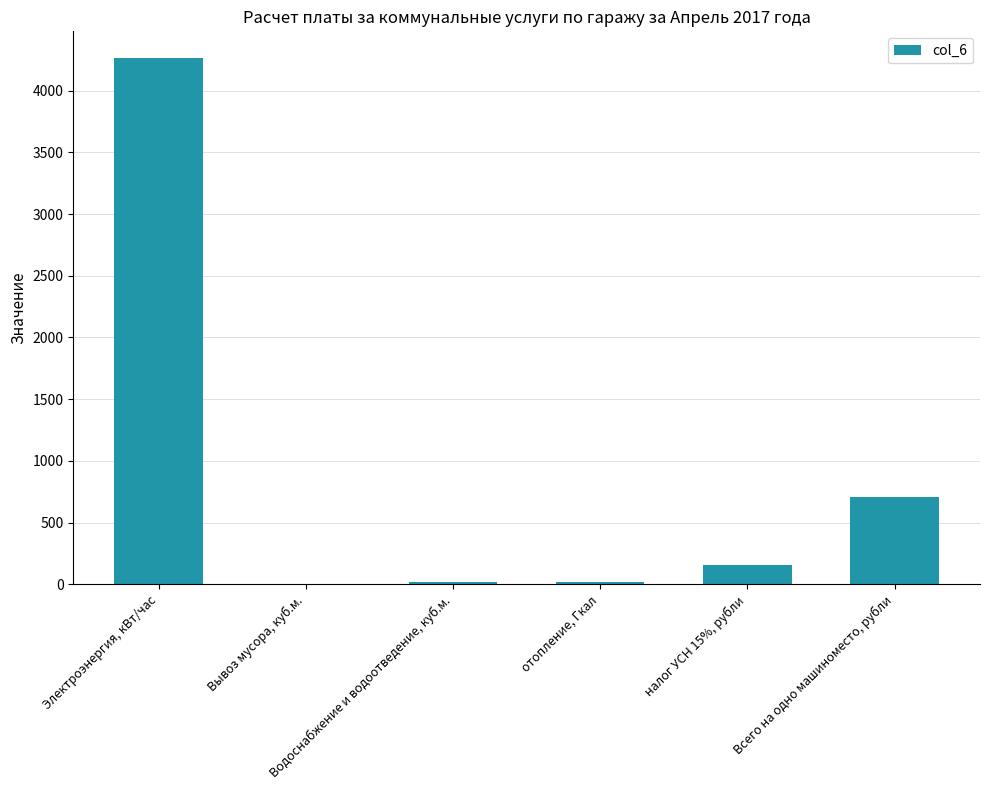

Read the value at Вывоз мусора, куб.м..

2.0